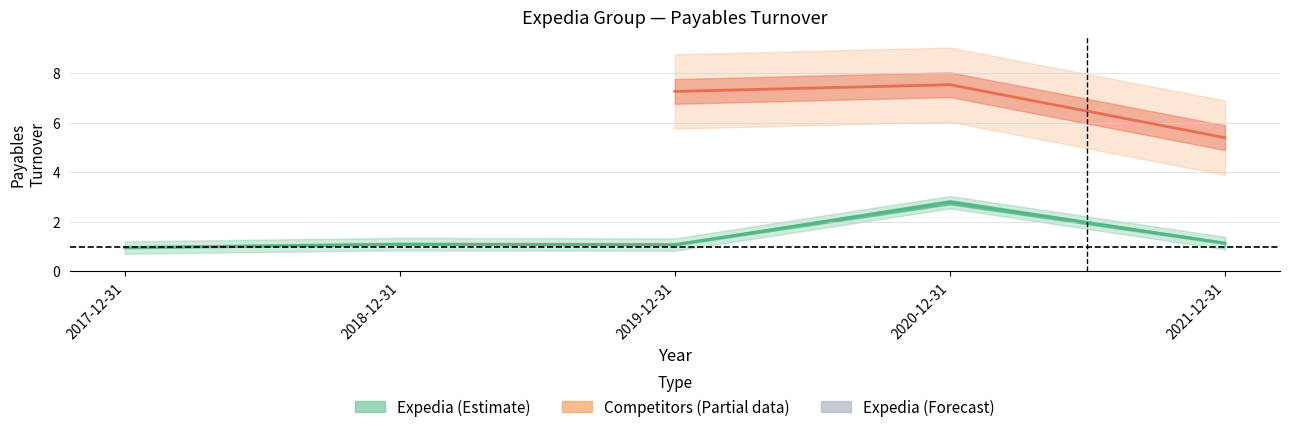

What is the label of the 1st point from the left?

2017-12-31